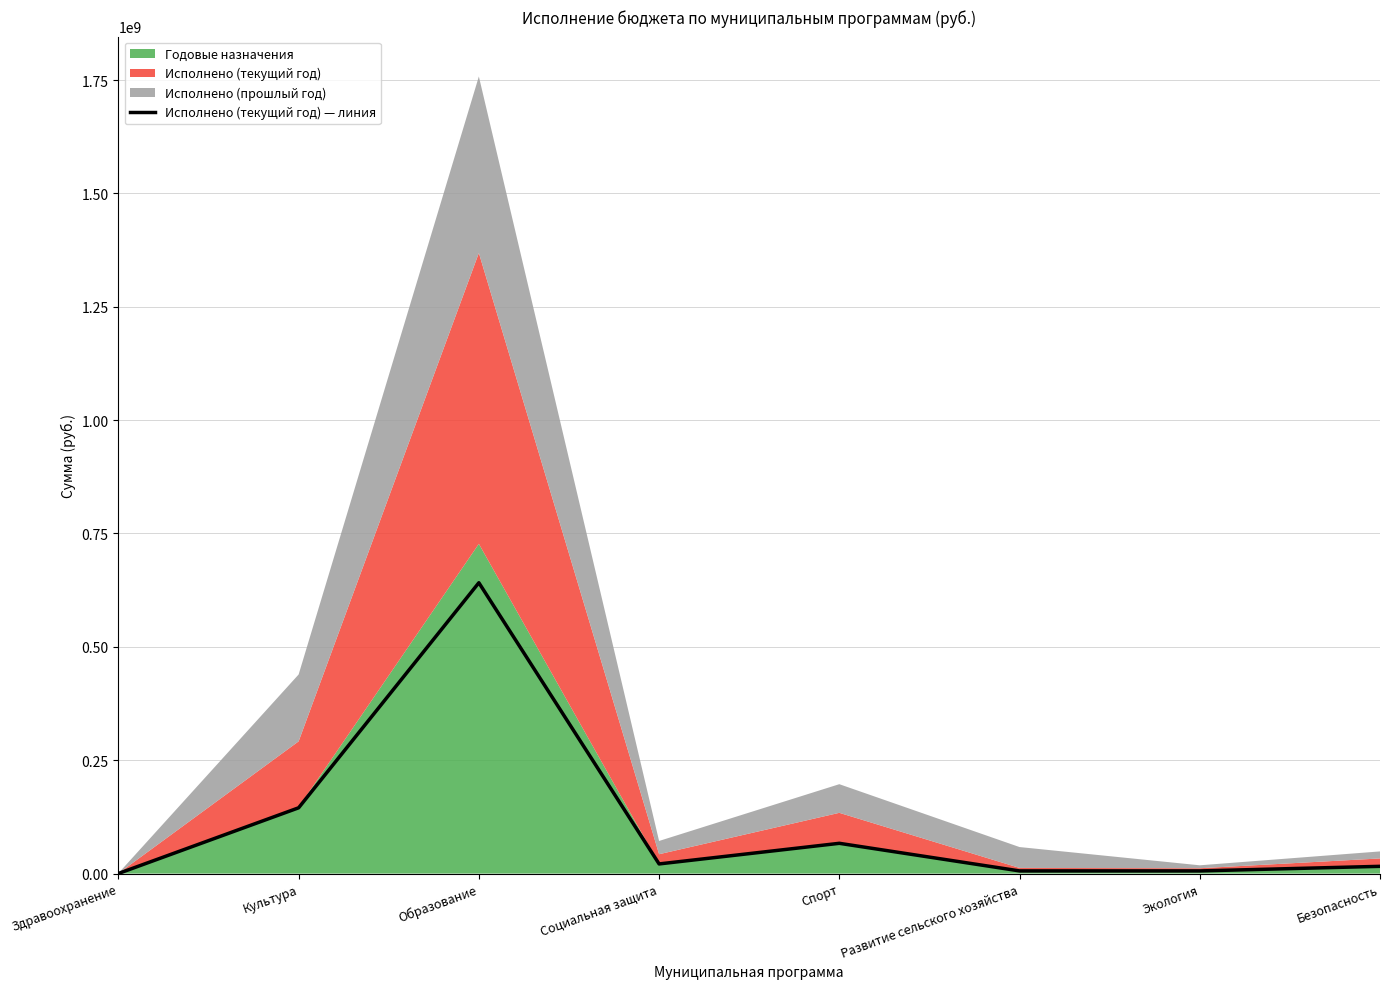

Which label corresponds to the smallest value in the chart?

Здравоохранение